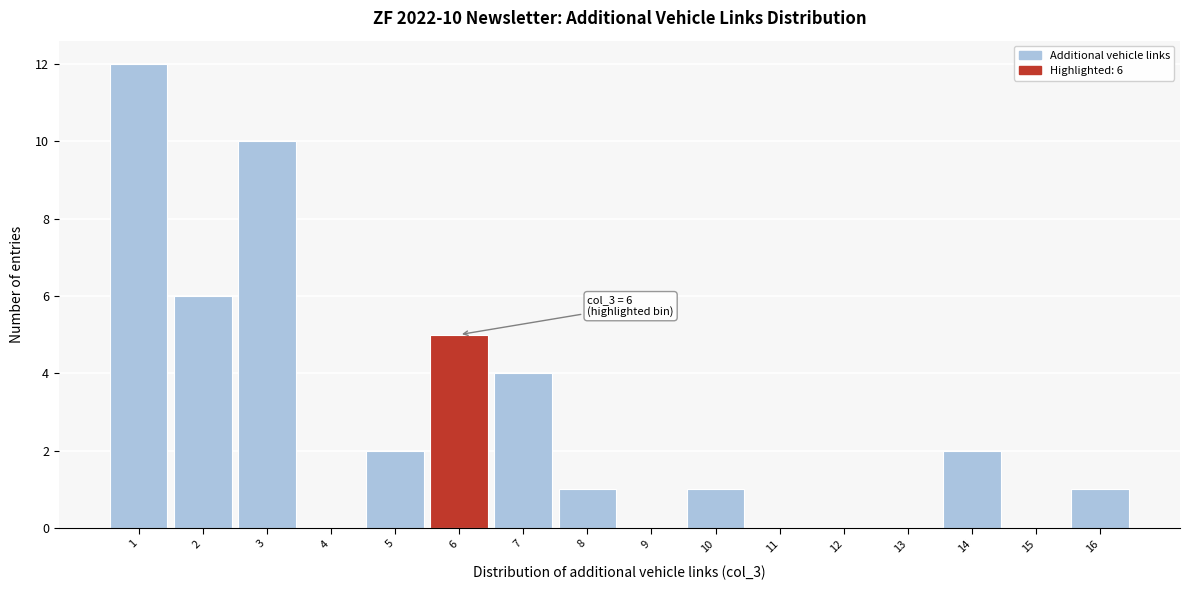

Over which range of the x-axis is the bar tallest?

0.5 to 1.5